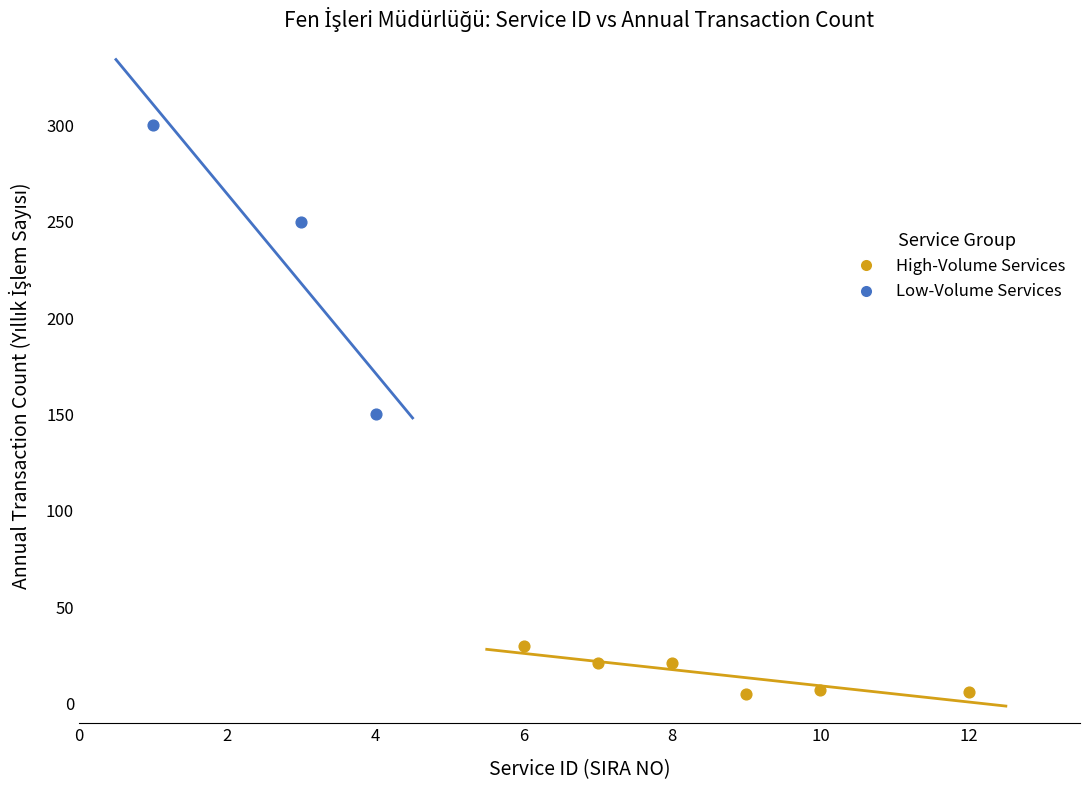

What are all the series names shown in the legend?

High-Volume Services, Low-Volume Services